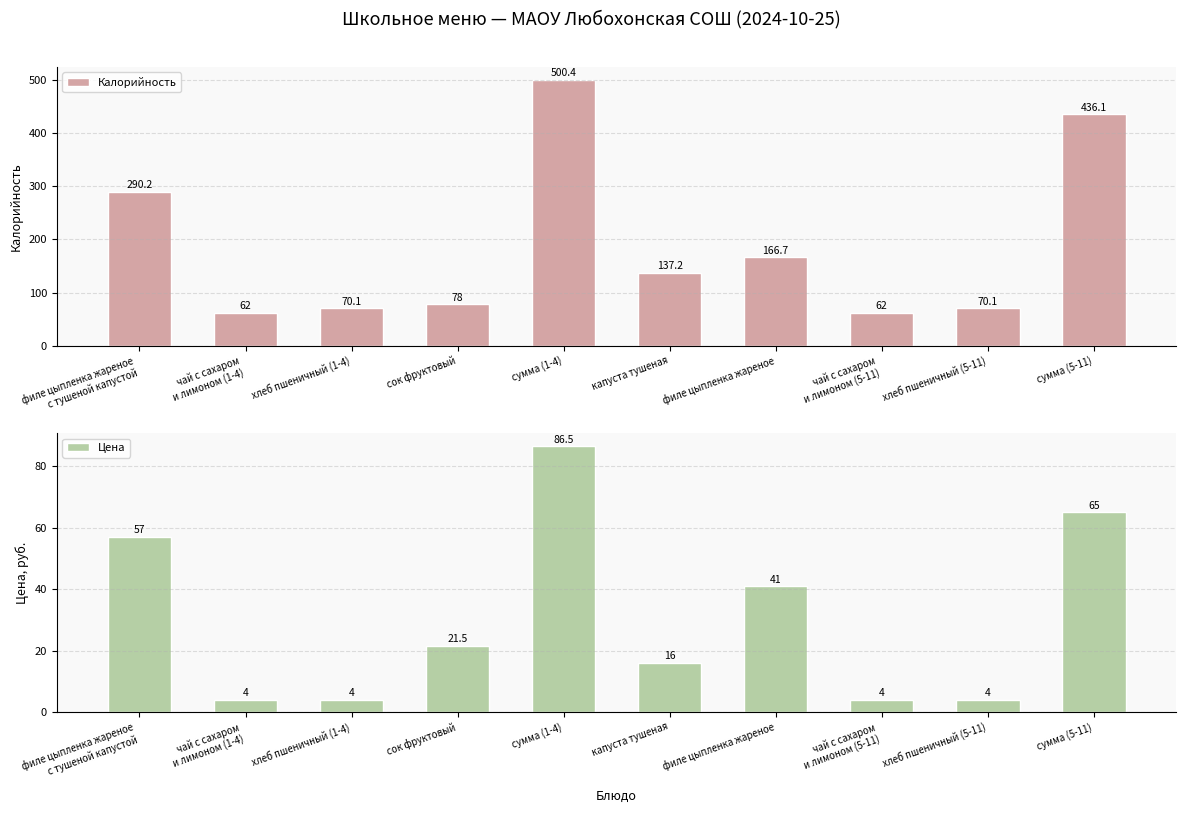

The value of Калорийность at филе цыпленка жареное is 166.7. True or false?

True